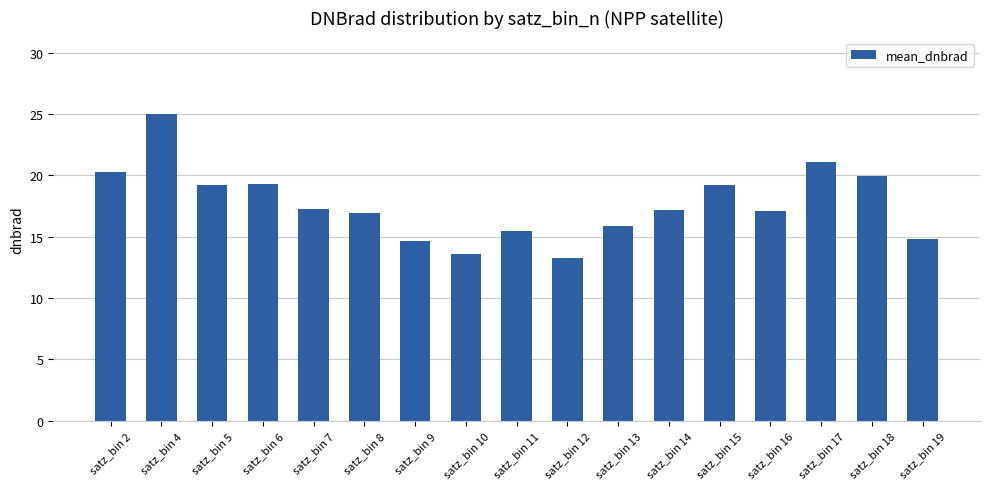

What is the value of the 17th bar from the left?

14.8